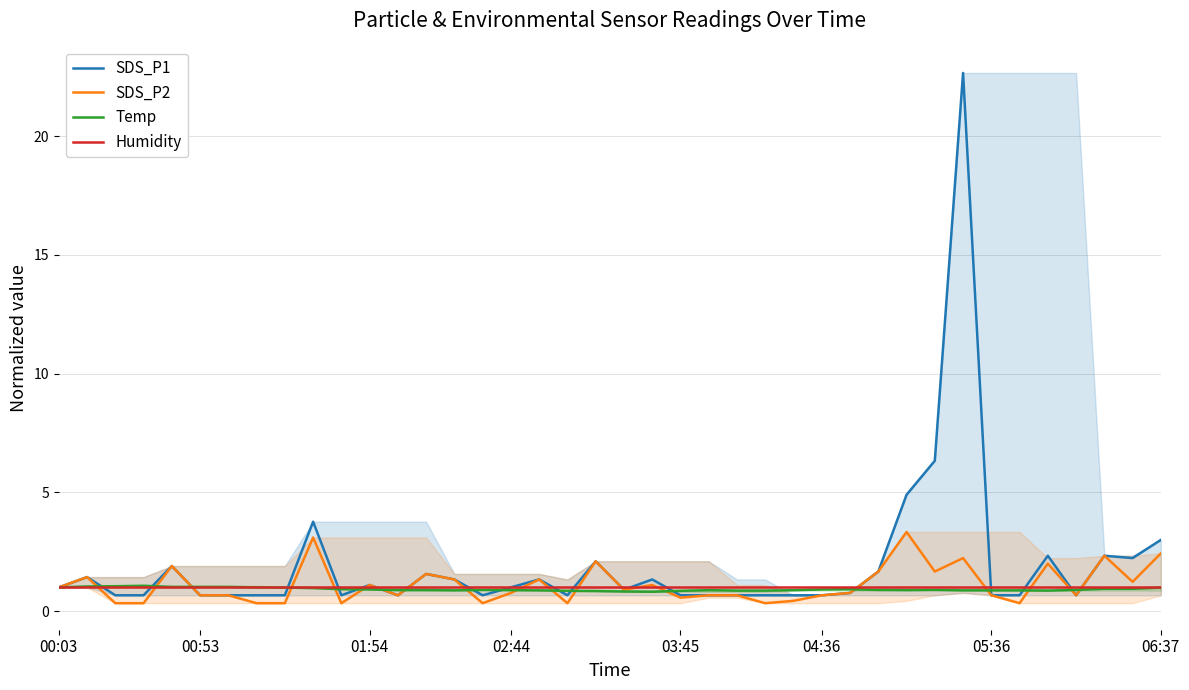

What position from the left is 20?

21